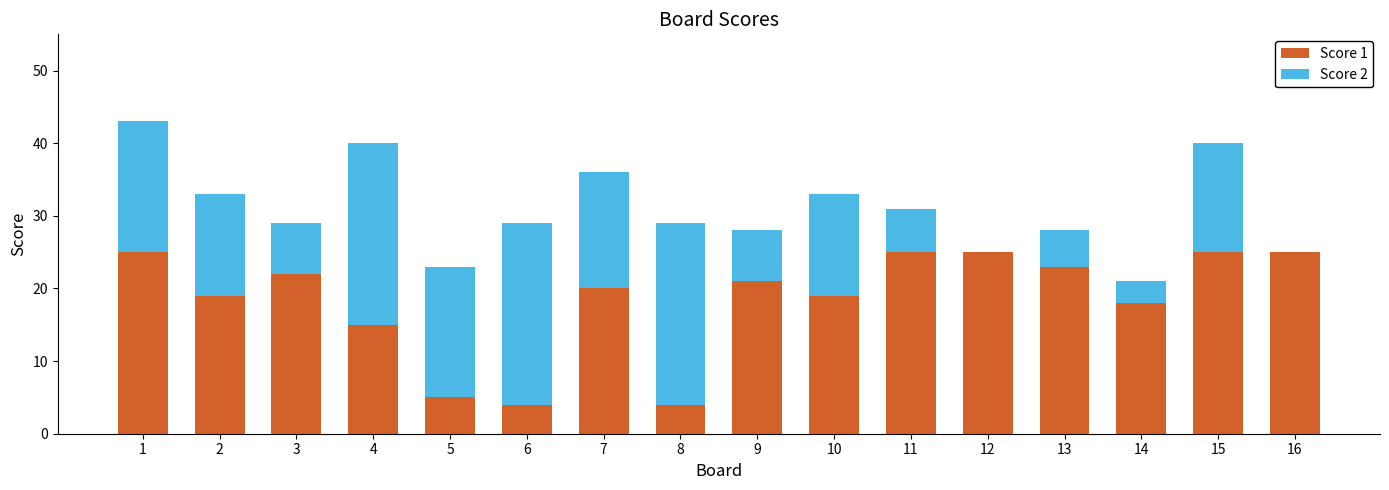

What is the maximum value for Score 1?

25